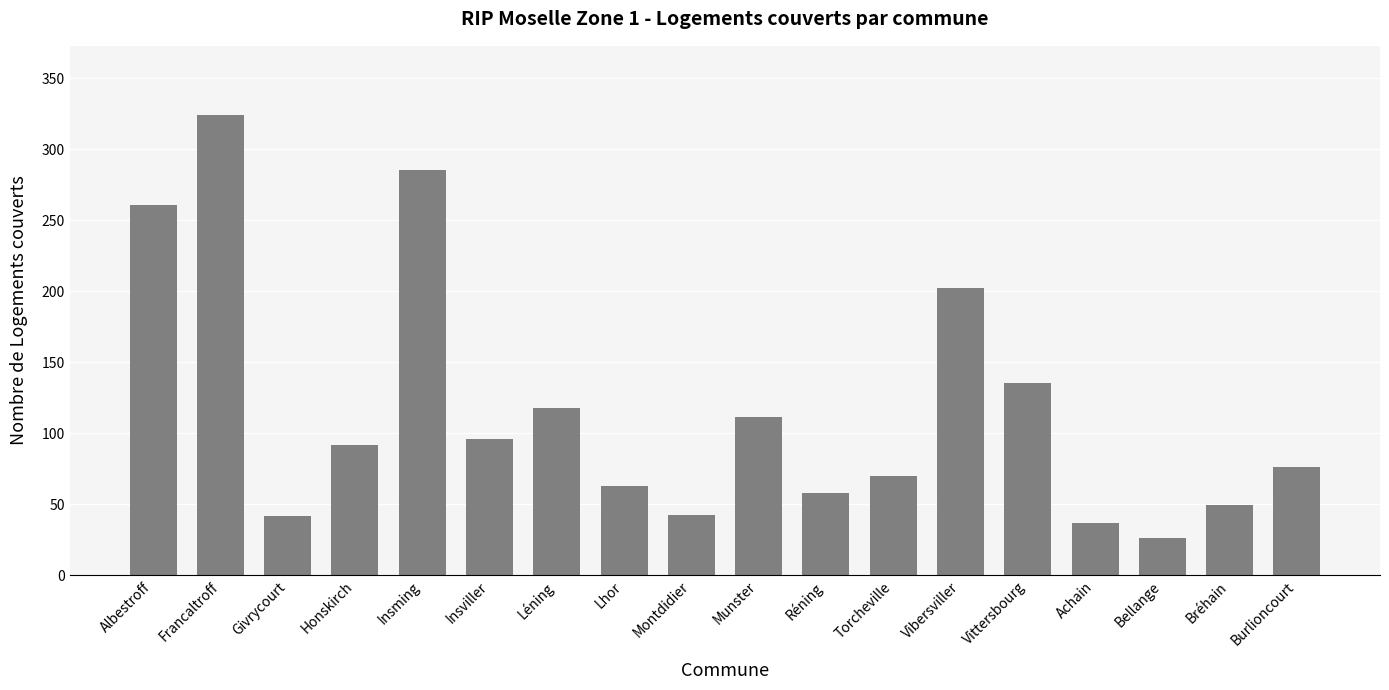

Which label corresponds to the largest value in the chart?

Francaltroff